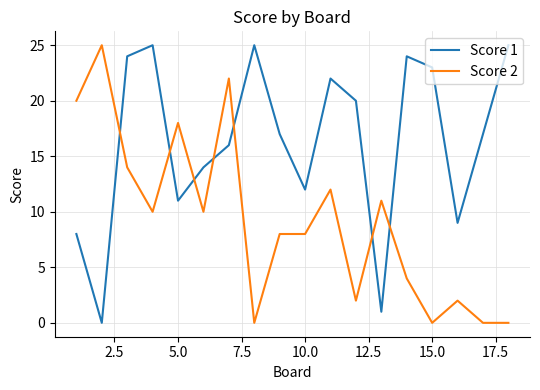

Which series has the largest total across all categories?

Score 1